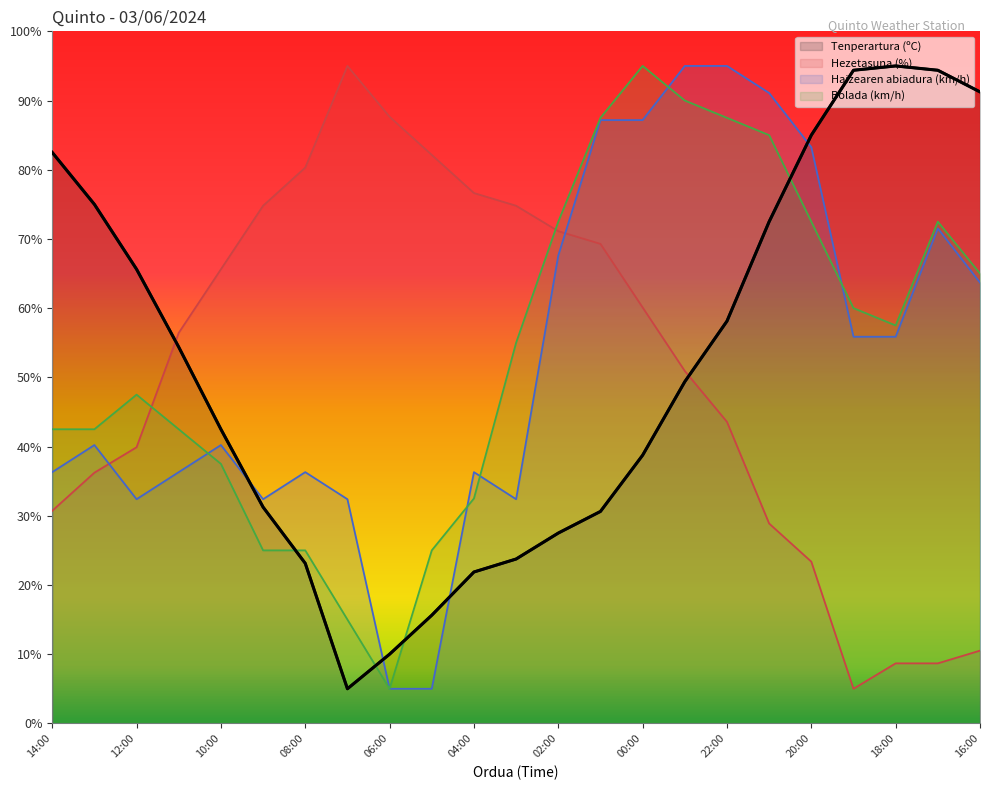

True or false: Tenperartura (ºC) and Bolada (km/h) cross at least once.

True